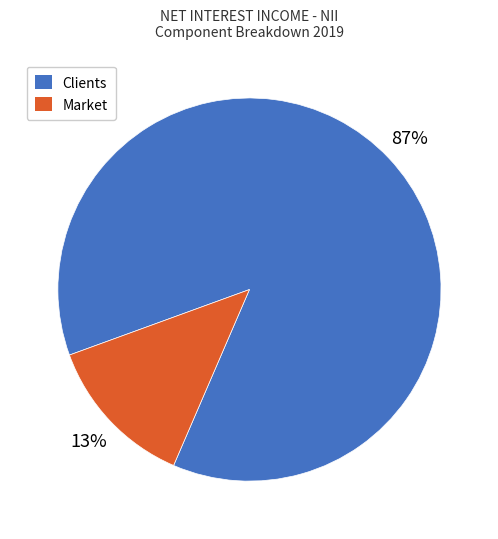

Is it true that Market is 13% of the pie?

True